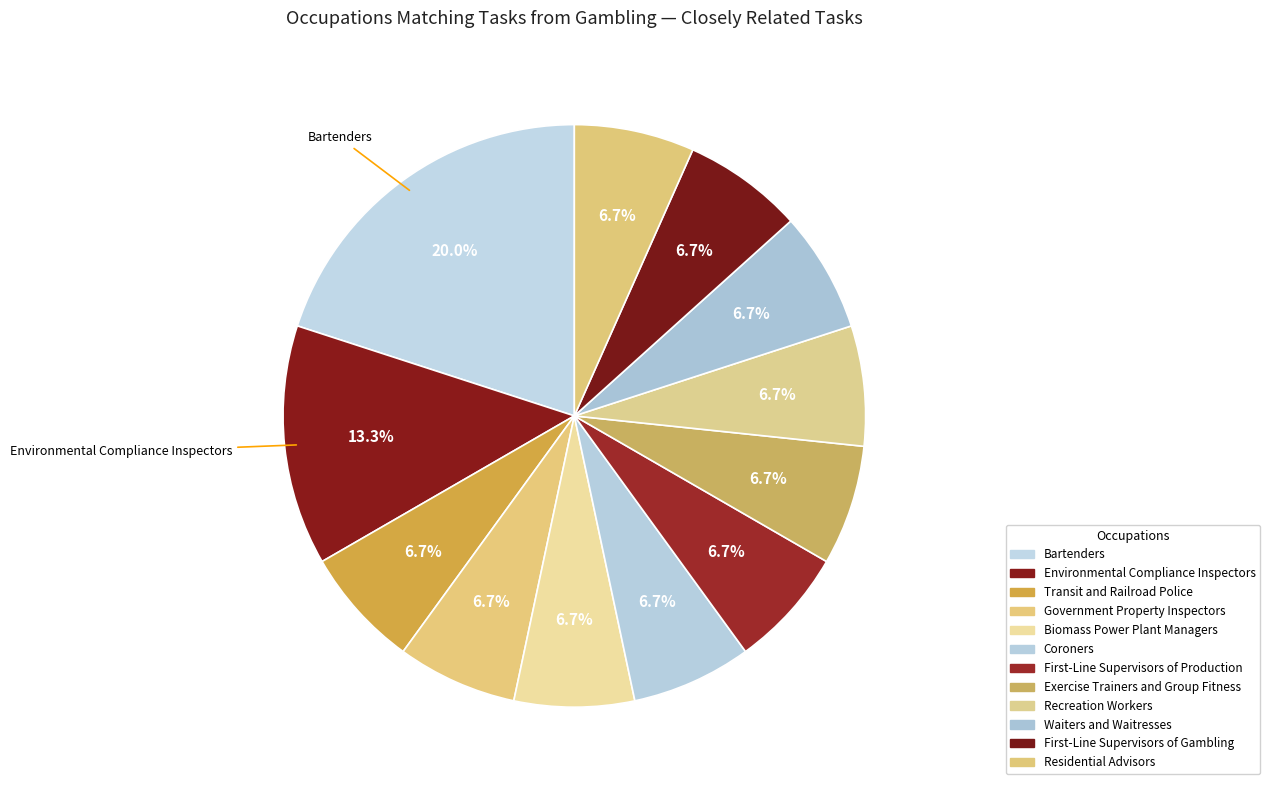

How many slices are in this pie chart?

12